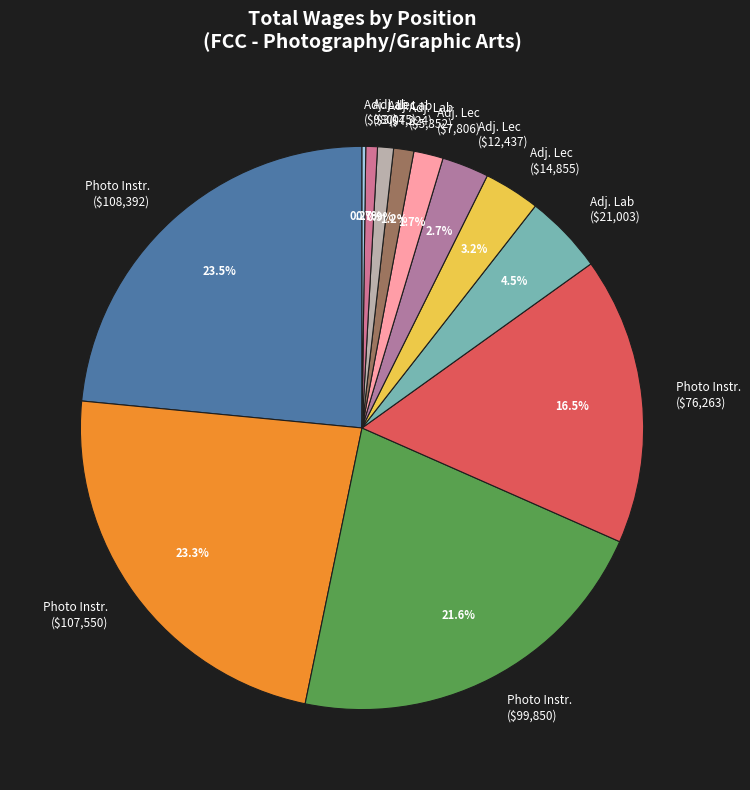

Is there a majority slice in this chart?

No